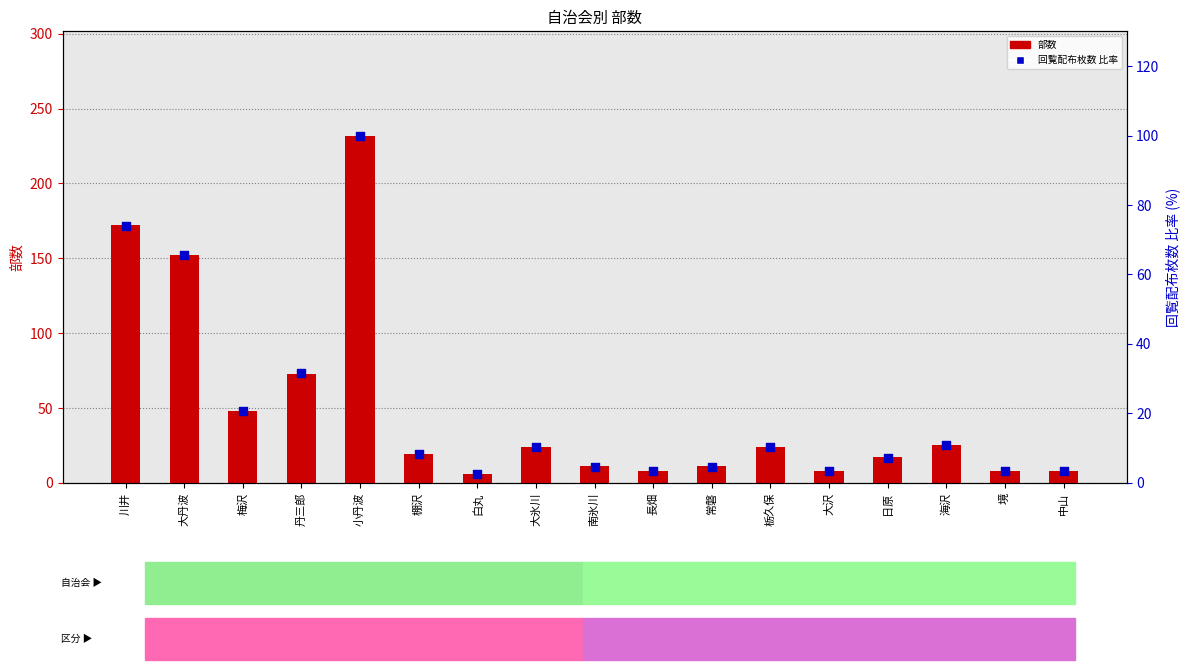

At how many categories does at least one series exceed 199?

1